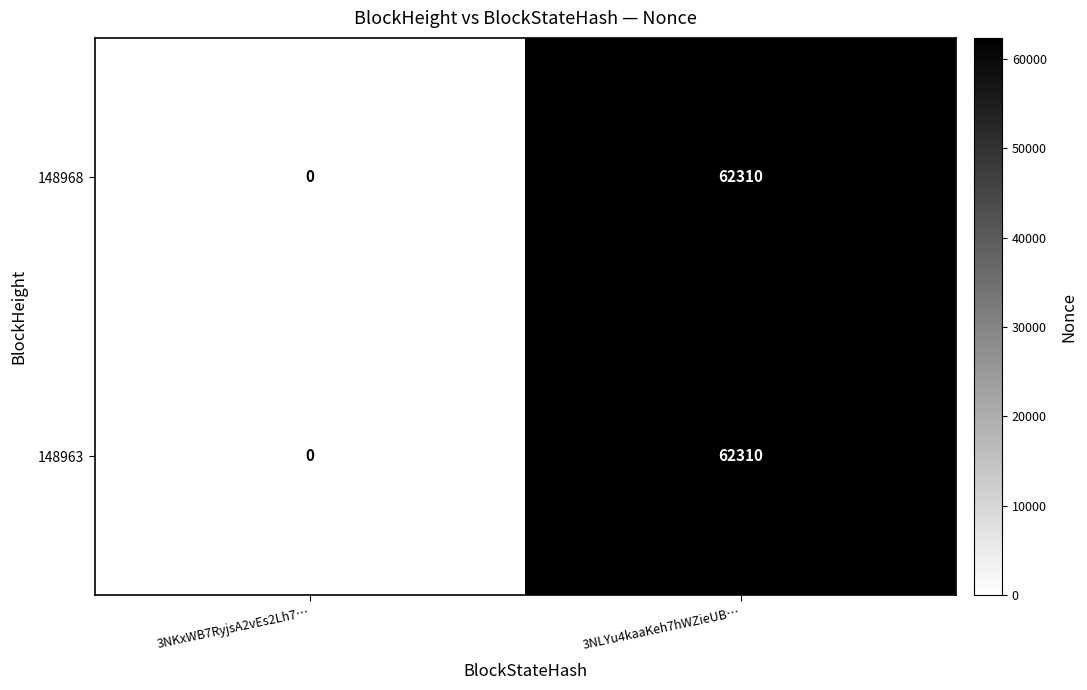

What is the sum of the 148963 values at 3NLYu4kaaKeh7hWZieUB… and 3NKxWB7RyjsA2vEs2Lh7…?

62310